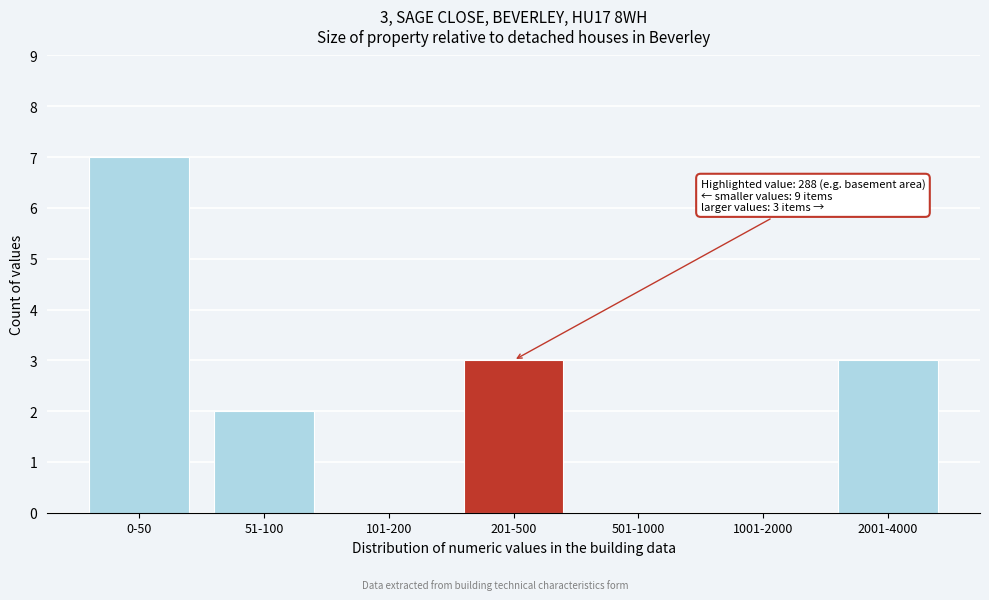

Reading left to right, list all the values displayed in this chart.

0-50=7	51-100=2	101-200=0	201-500=3	501-1000=0	1001-2000=0	2001-4000=3